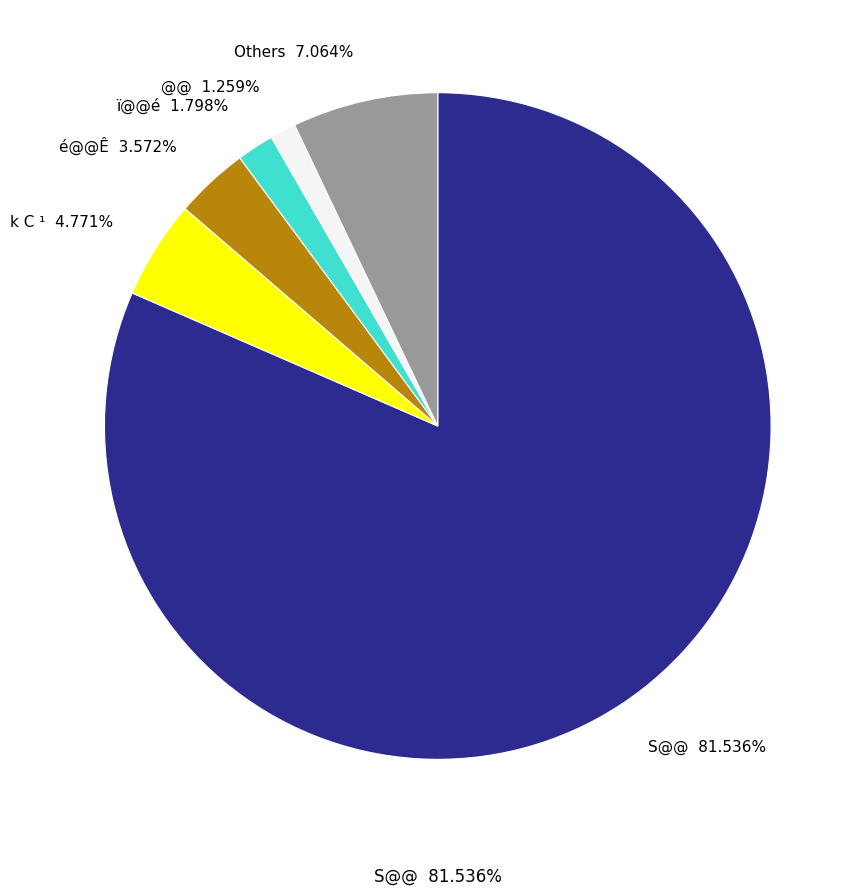

Does S@@ represent more than half of the total?

Yes